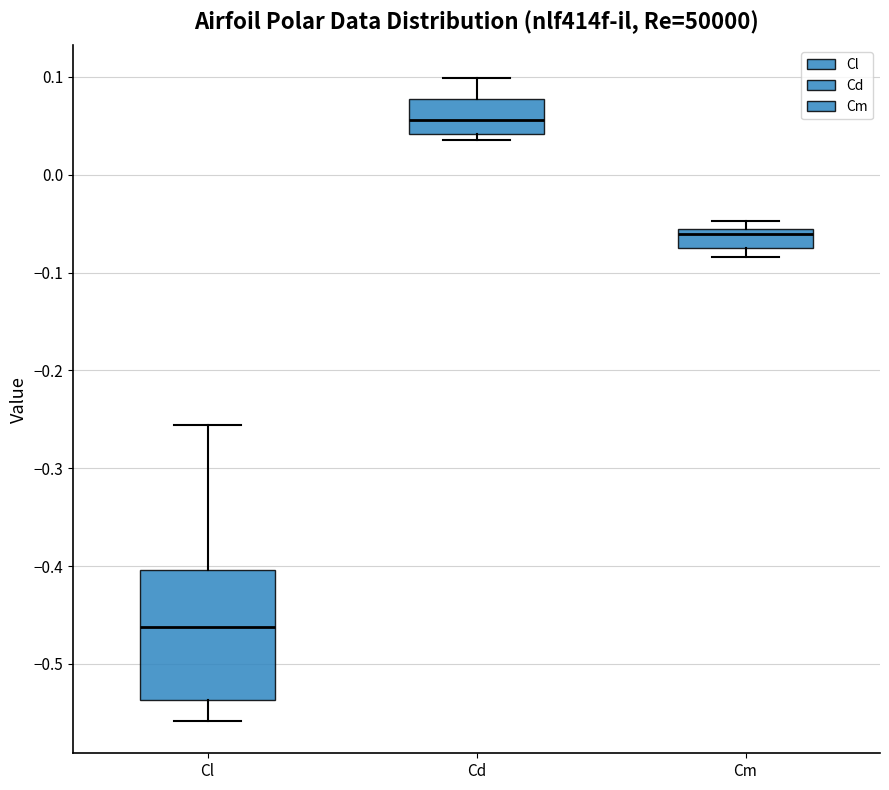

Which box has the lowest median line?

Cl